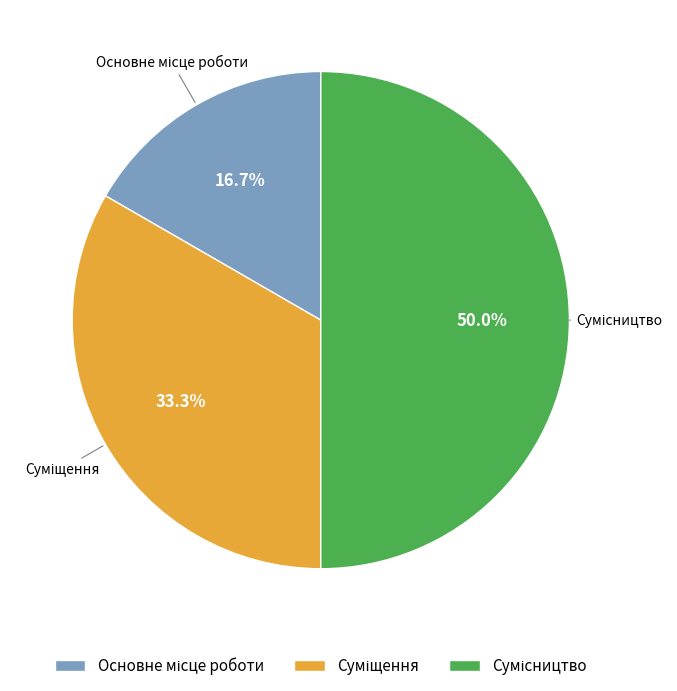

Is it true that Суміщення is 43% of the pie?

False